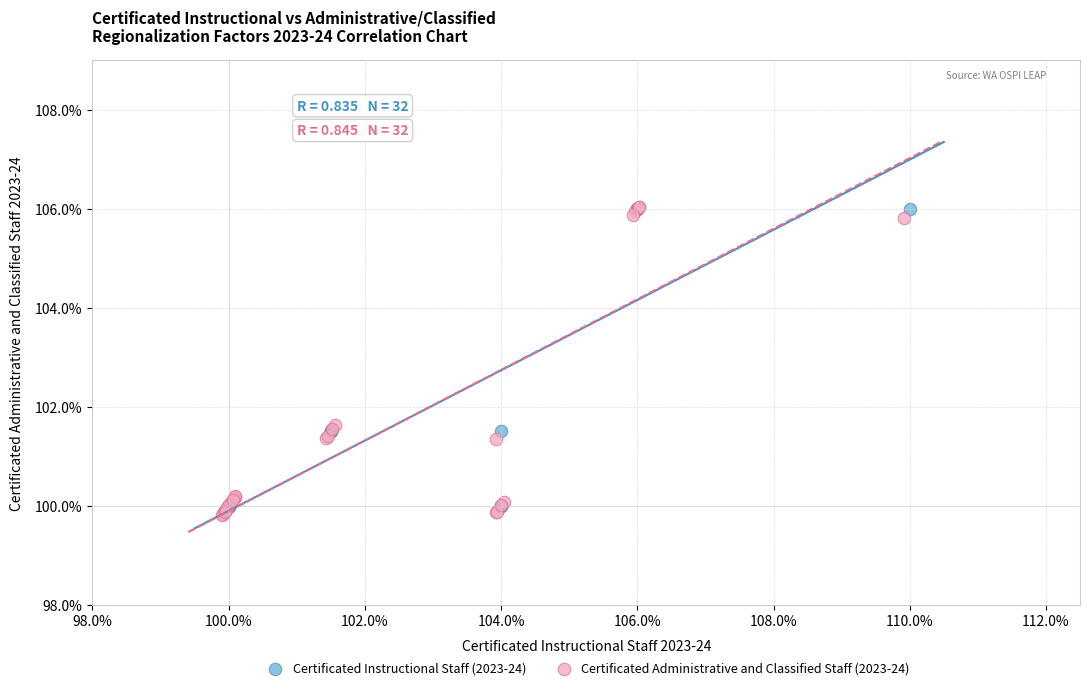

Which series reaches the minimum Y coordinate?

Certificated Administrative and Classified Staff (2023-24)